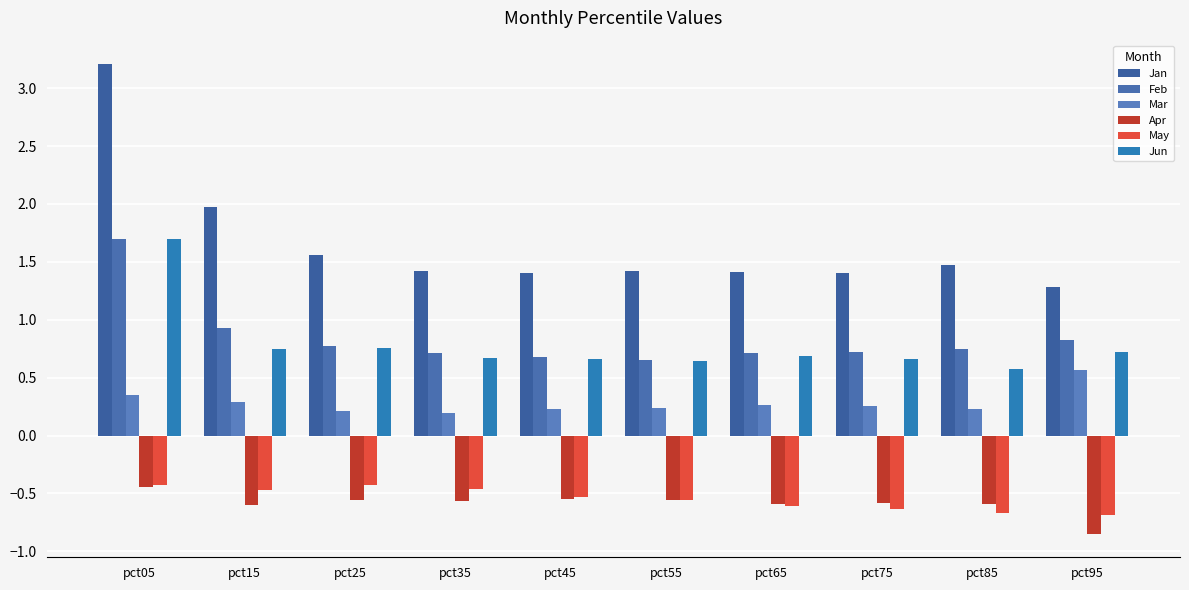

What value does the Jan series have at pct65?

1.4